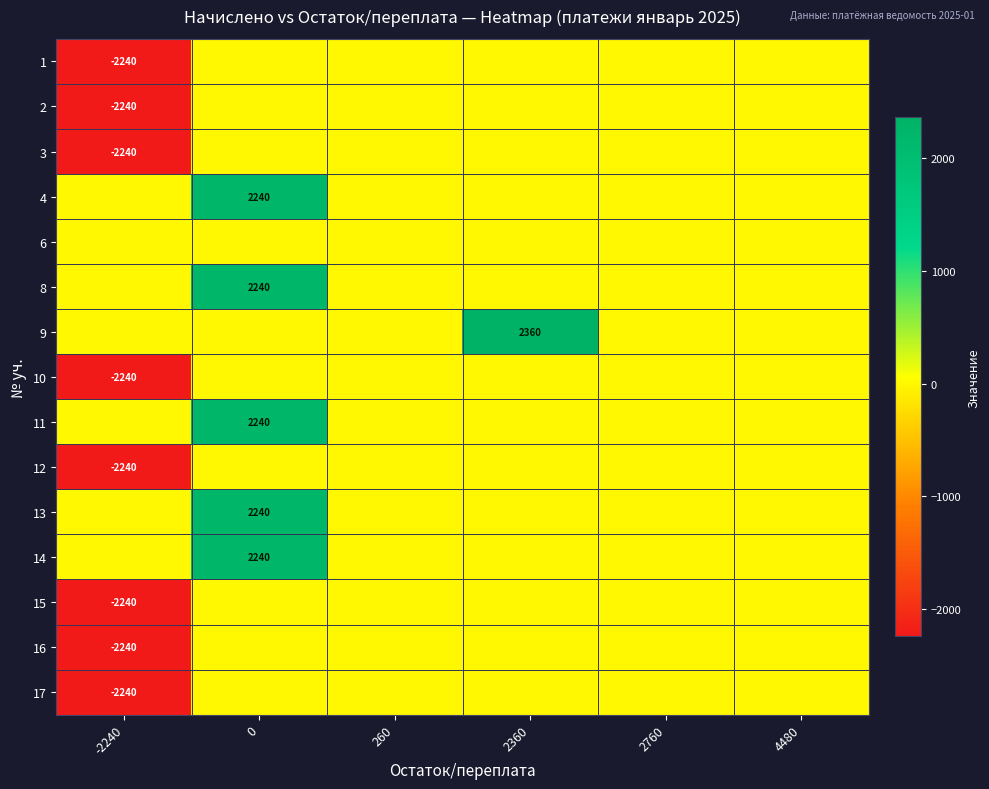

True or false: 10 has a value of -2240 at -2240.

True